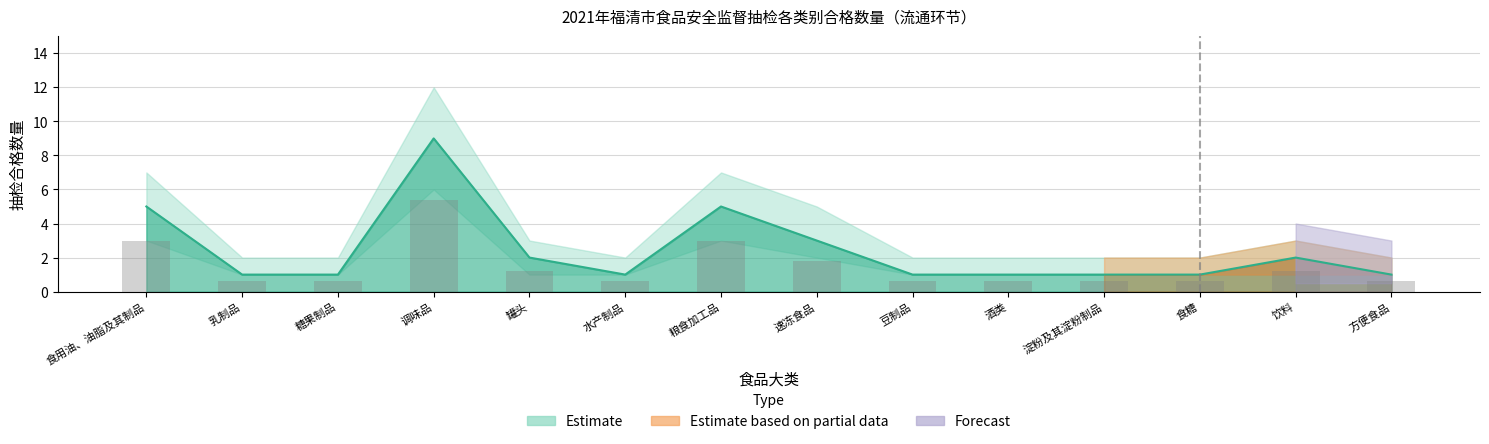

What is the total value across all series at 酒类?

1.6